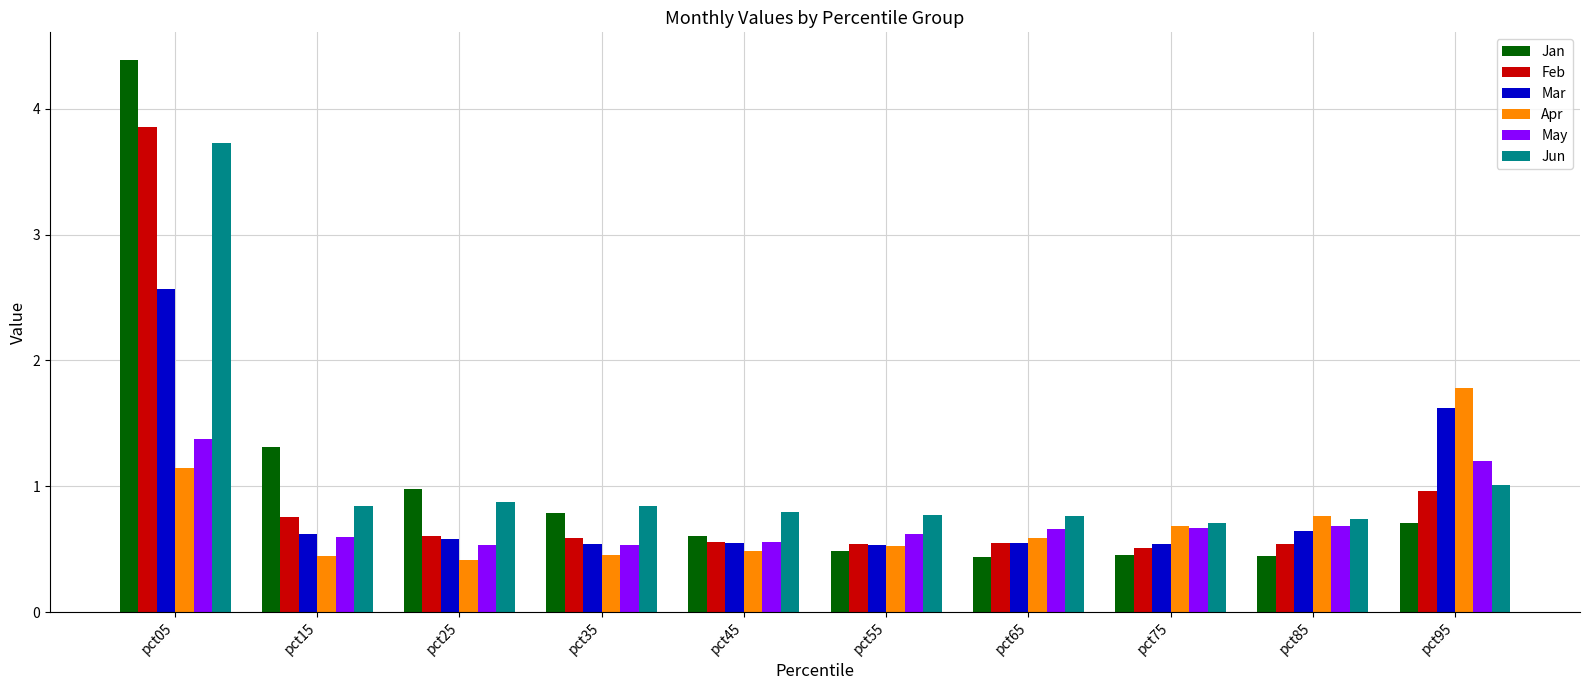

Which category has the highest value in the May series?

pct05